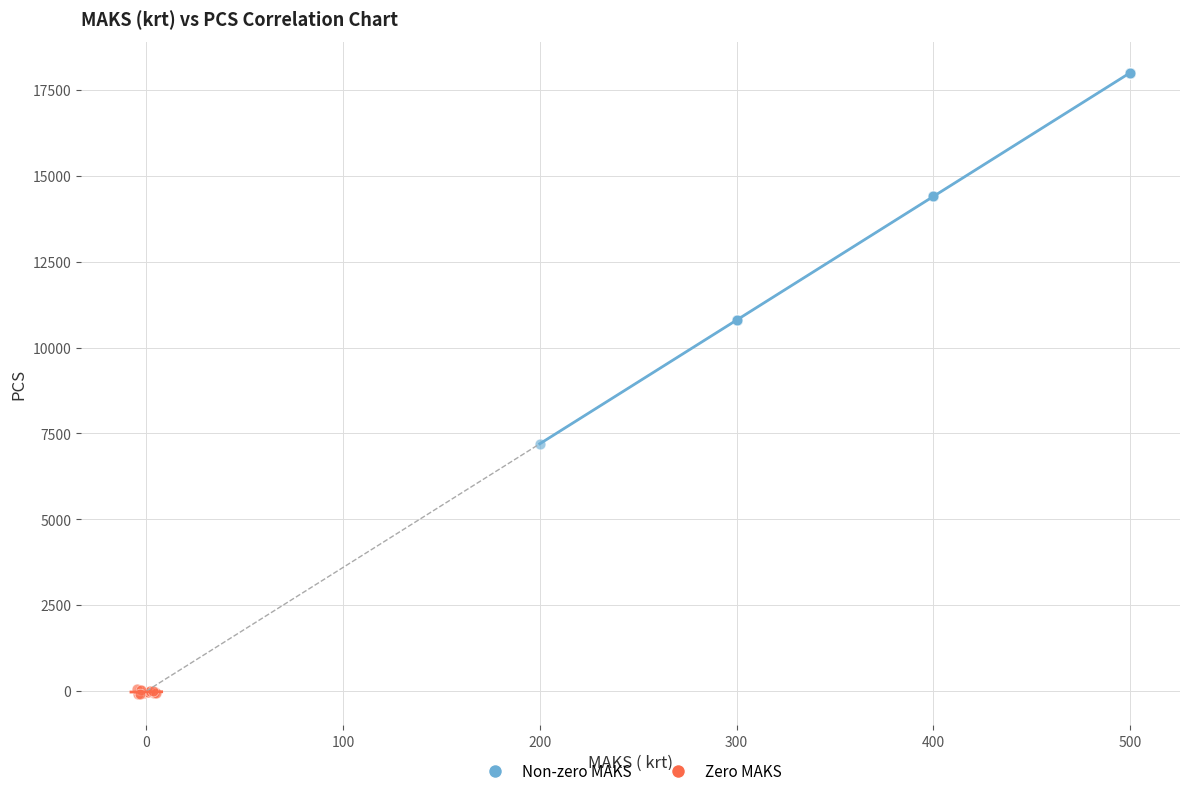

Which series contains the lowest Y value?

Zero MAKS